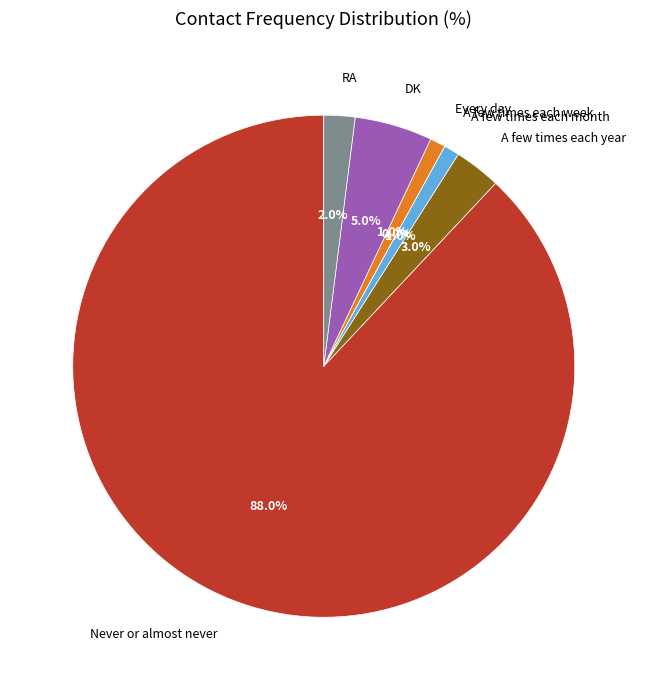

The A few times each year slice represents 3% of the pie. True or false?

True